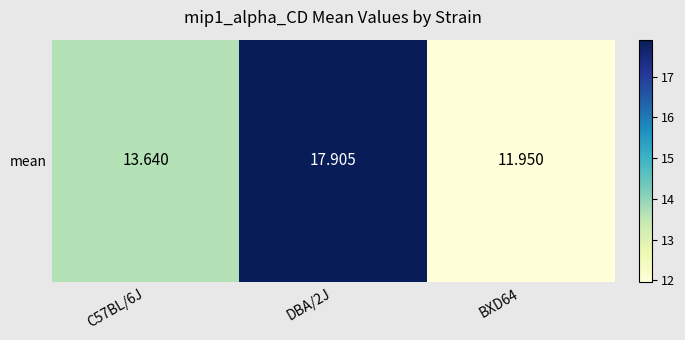

List the labels in order of value, largest first.

DBA/2J, C57BL/6J, BXD64